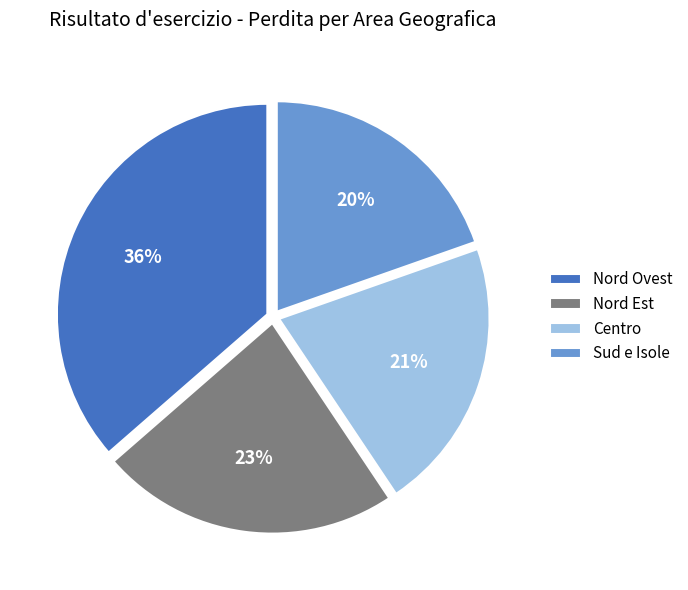

What percentage is the Centro slice, to the nearest percent?

21%